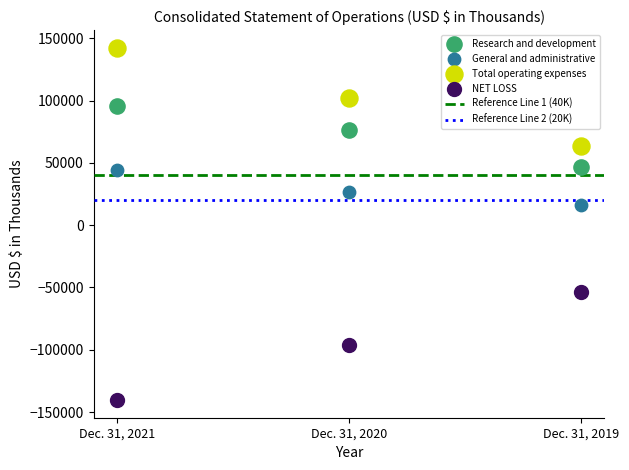

Which series has the widest spread of Y values?

NET LOSS